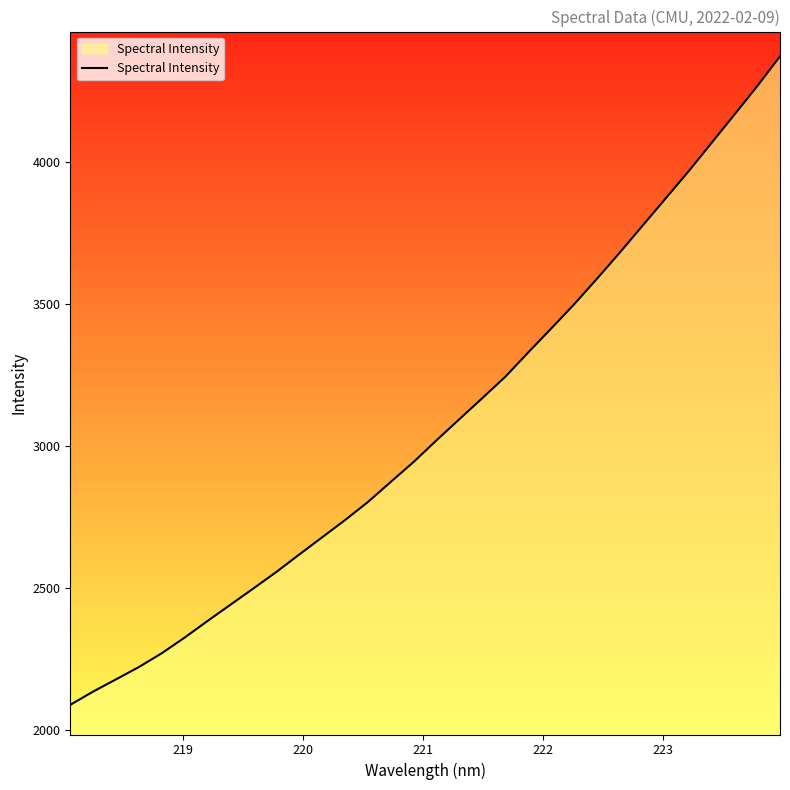

What is the difference between the maximum and minimum values?

2281.7